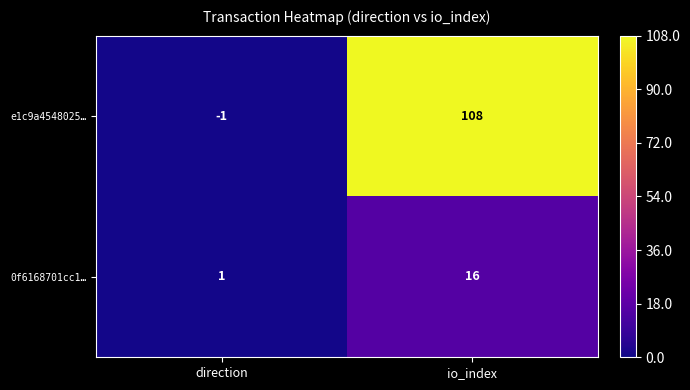

Reading left to right, transcribe all the data shown in this chart.

e1c9a4548025…: direction=-1	io_index=108
0f6168701cc1…: direction=1	io_index=16